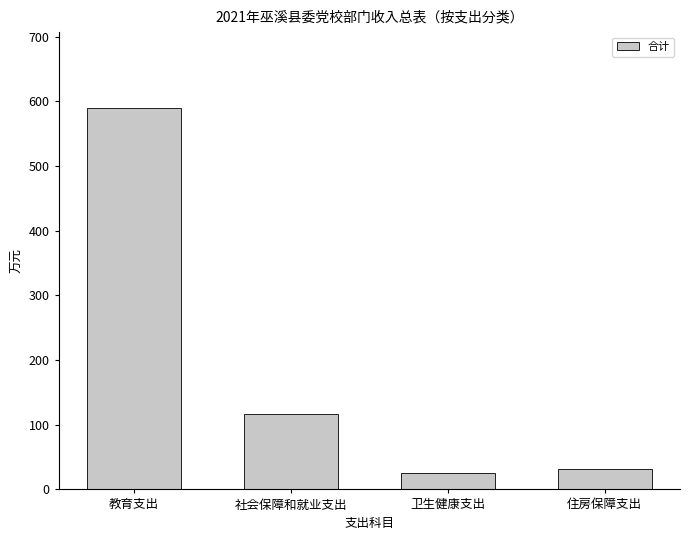

The chart shows a value of 952.5 at 教育支出. True or false?

False